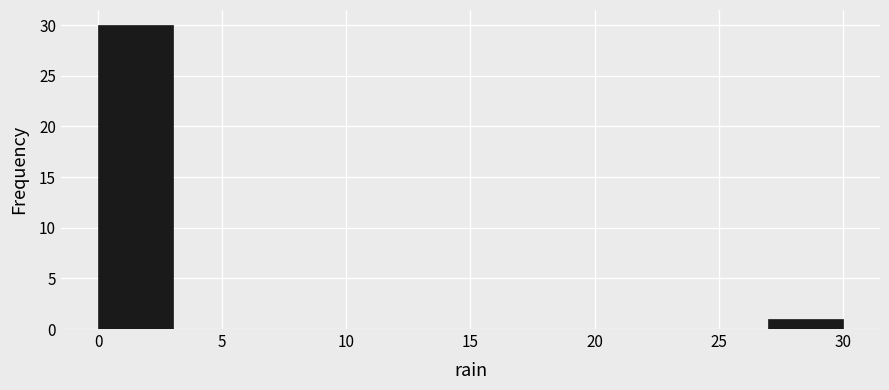

Reading left to right, list every bar in this chart as the range it spans on the x-axis followed by its height. The values are not printed on the chart, so give them approximately, as read against the axis.

0 to 3: 30
3 to 6: 0
6 to 9: 0
9 to 12: 0
12 to 15: 0
15 to 18: 0
18 to 21: 0
21 to 24: 0
24 to 27: 0
27 to 30: 1